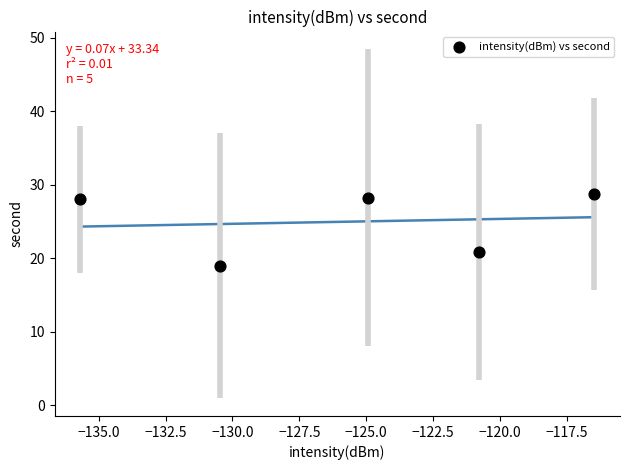

What is the average Y value?

25.0